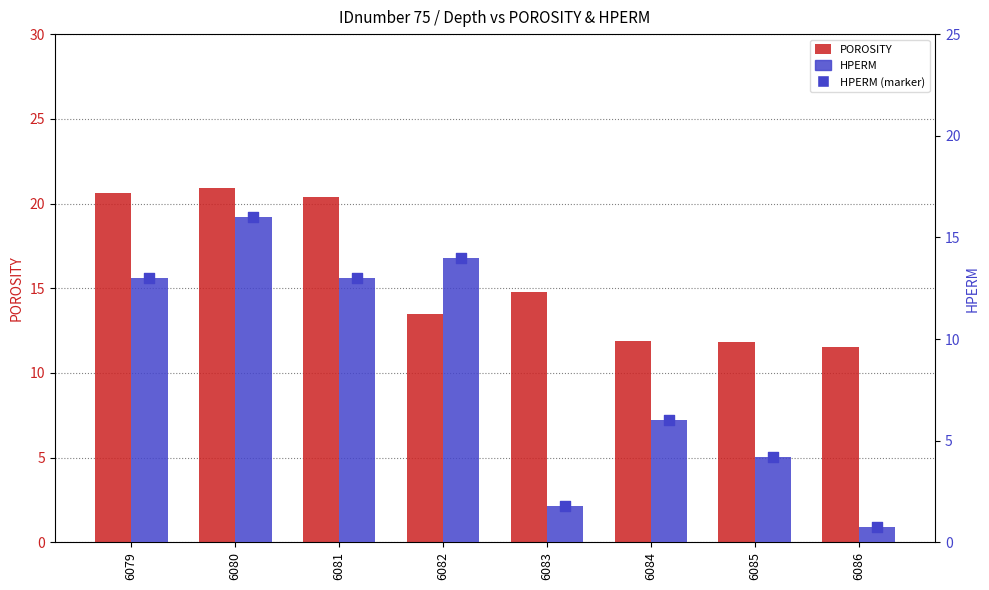

Which series reaches the maximum Y coordinate?

POROSITY